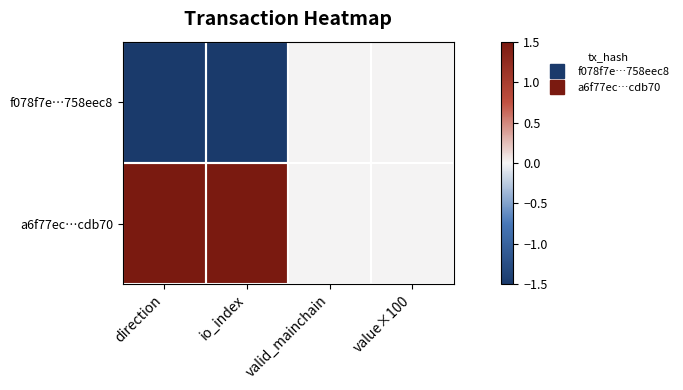

Between io_index and value×100, which series saw the biggest shift?

f078f7e…758eec8